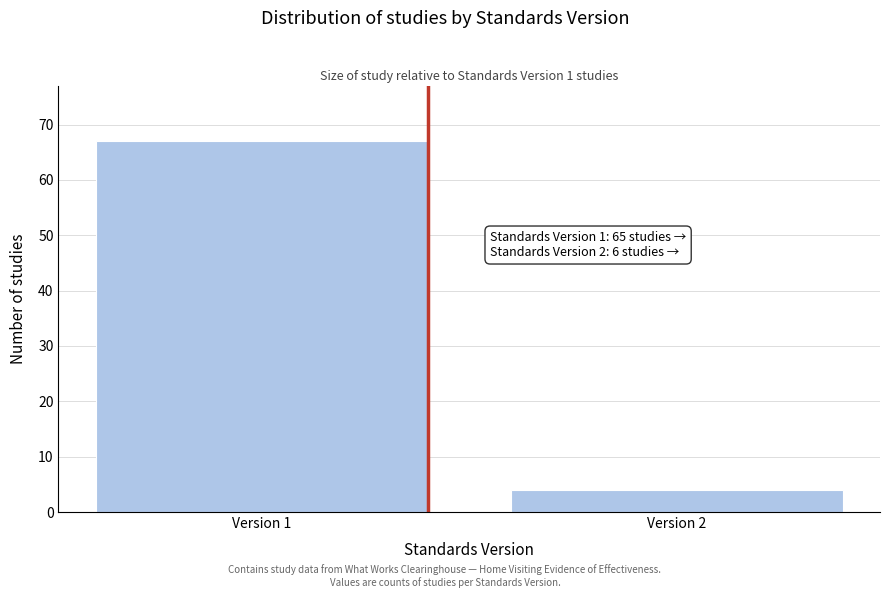

Reading right to left, transcribe all the data shown in this chart.

Version 2=4	Version 1=67